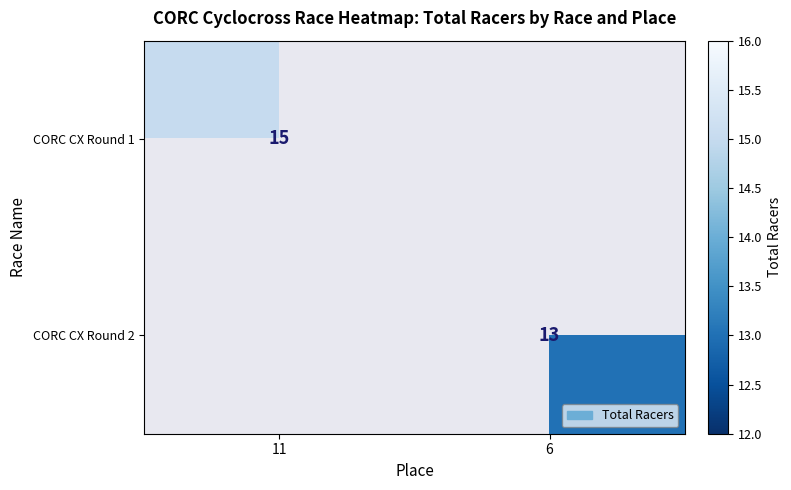

True or false: CORC CX Round 2 has a value of 9 at 6.

False